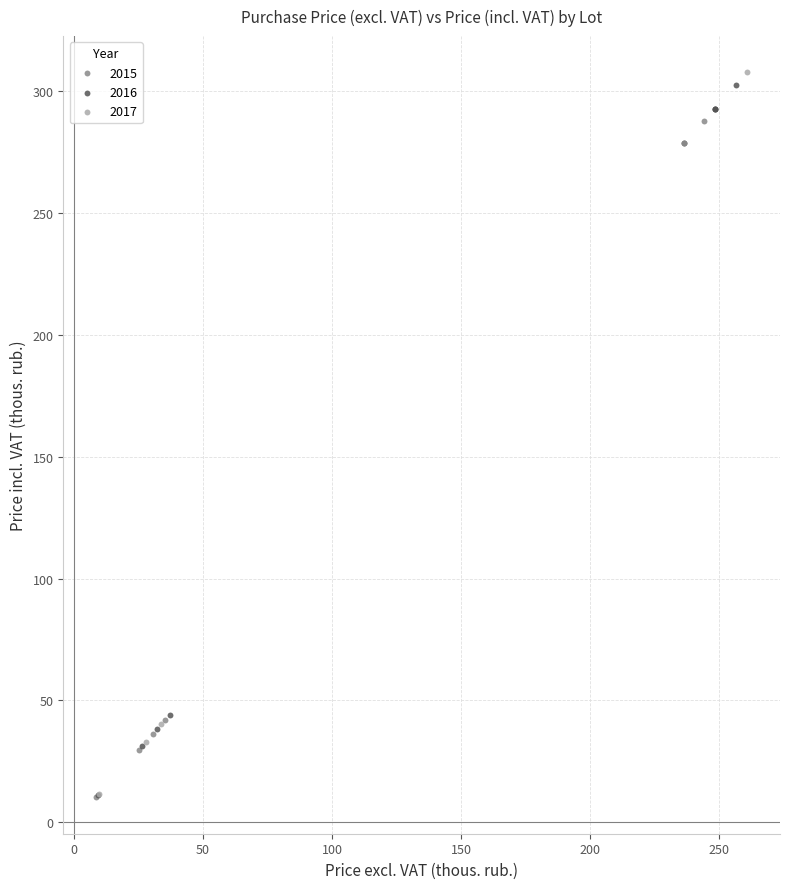

Which series has the widest spread of Y values?

2017